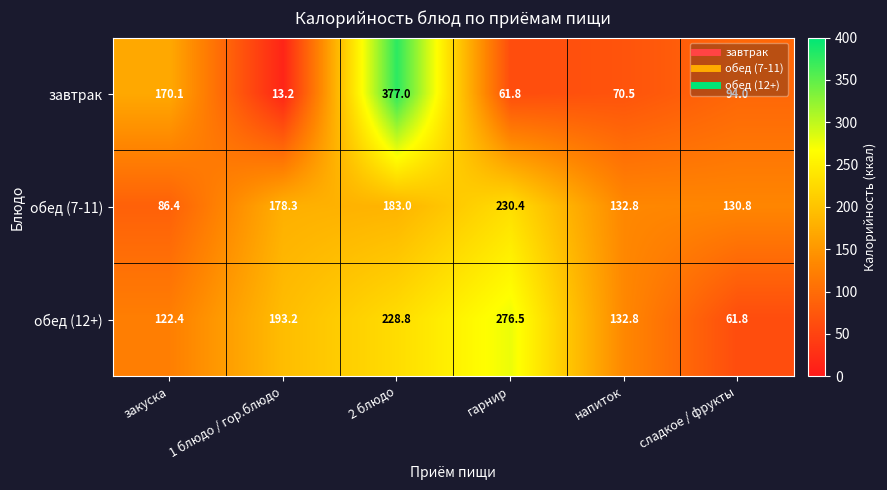

List the series in order of their overall mean, highest first.

обед (12+), обед (7-11), завтрак